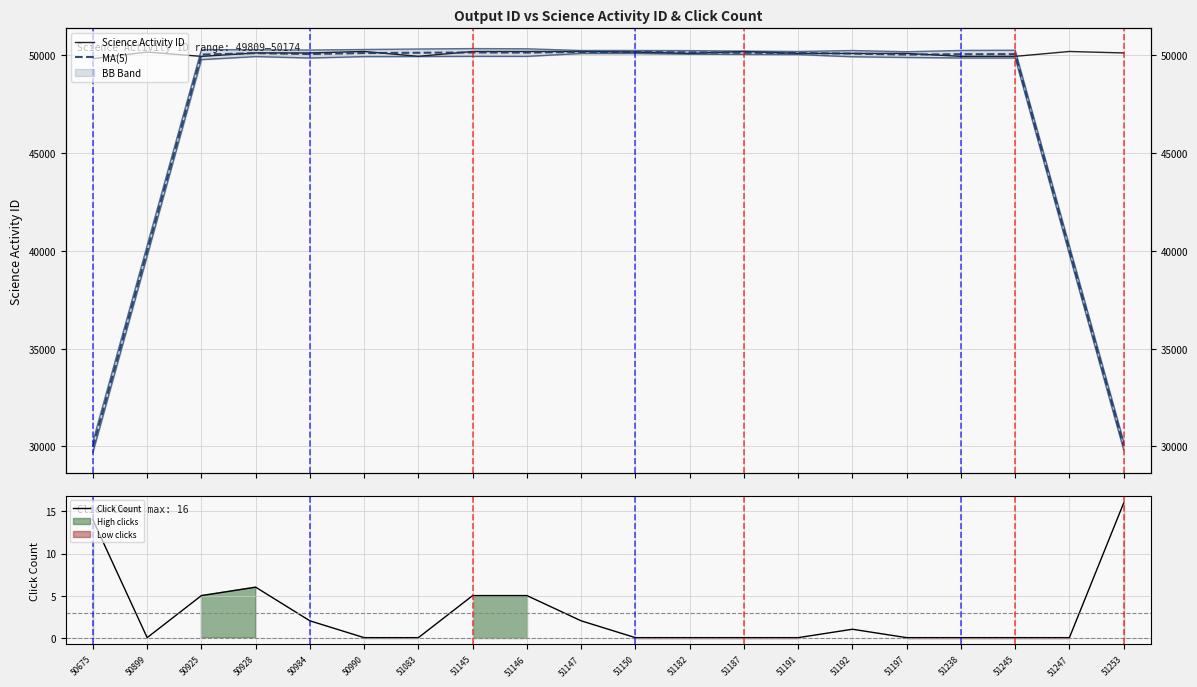

What is the greatest value displayed?

50174.0